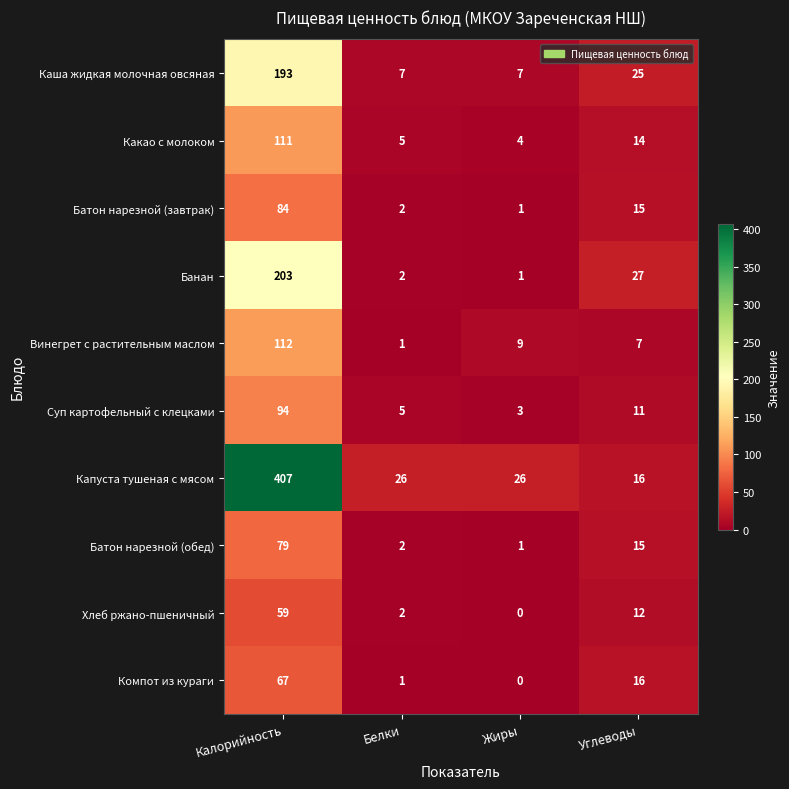

At how many categories does at least one series exceed 392?

1